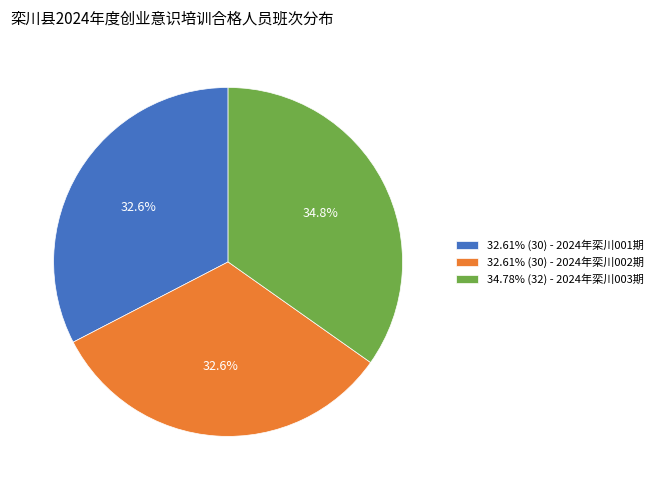

Does any single category account for the majority?

No